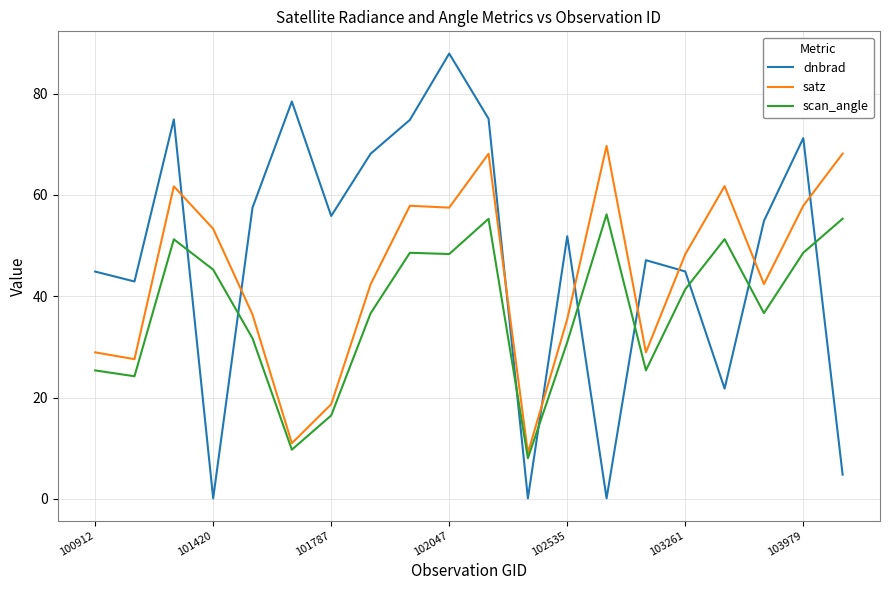

Which series has the largest range (max minus min)?

dnbrad